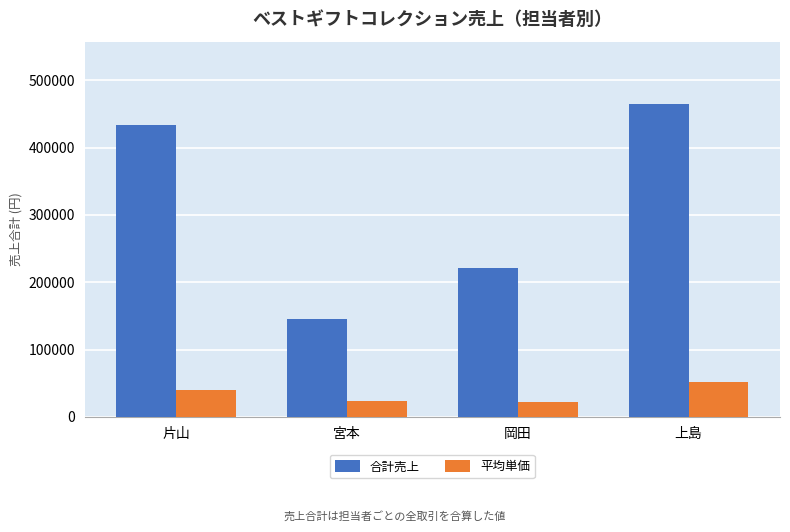

What is the maximum value for 平均単価?

51611.1